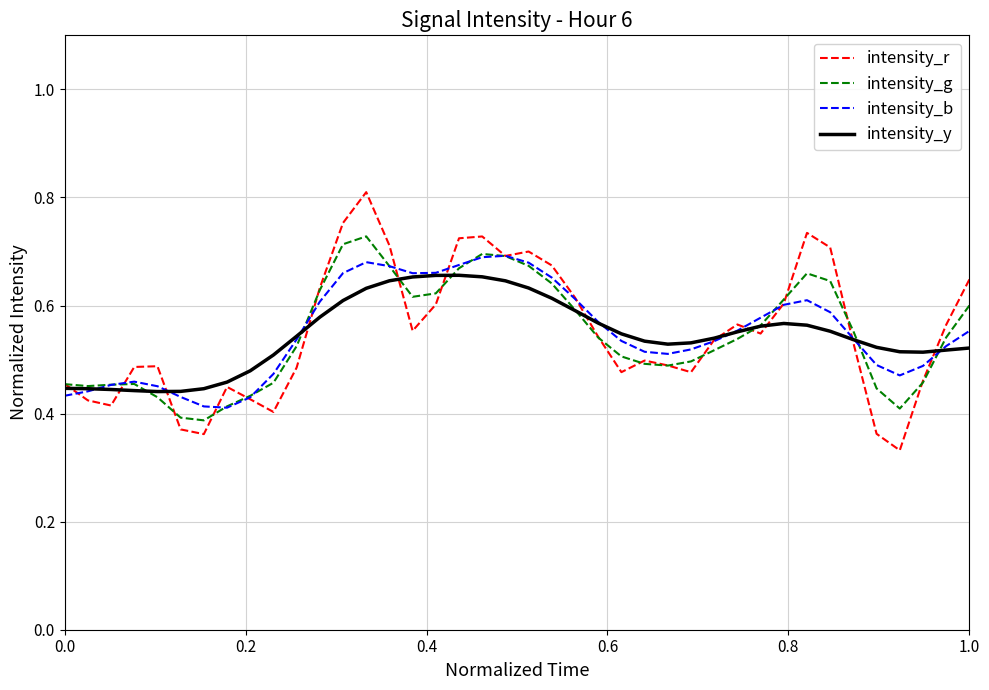

Which series has the widest spread of values?

intensity_r